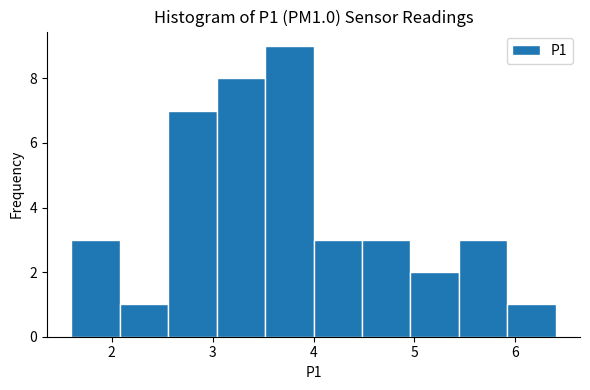

Reading left to right, transcribe this chart: for each bar, give the range it covers on the x-axis and its height. Neither the bar edges nor the heights are printed on the chart, so give them approximately, as read against the axes.

1.60 to 2.08: 3
2.08 to 2.56: 1
2.56 to 3.04: 7
3.04 to 3.52: 8
3.52 to 4.00: 9
4.00 to 4.48: 3
4.48 to 4.96: 3
4.96 to 5.44: 2
5.44 to 5.92: 3
5.92 to 6.40: 1